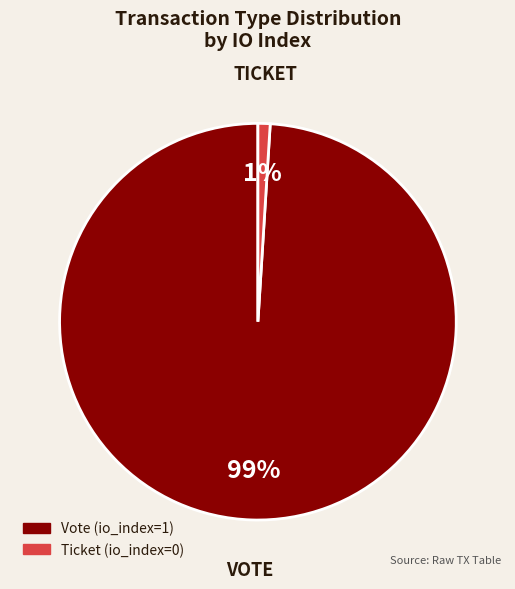

Count the number of slices in the pie.

2